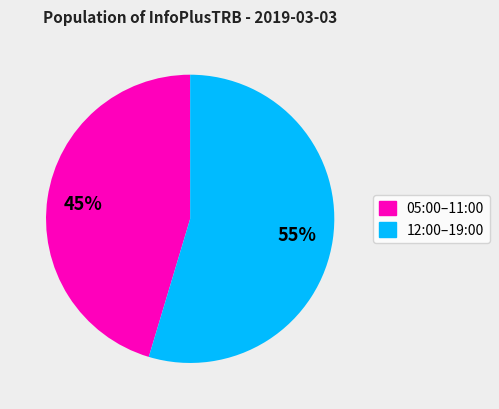

Is there any slice that represents more than half of the pie?

Yes